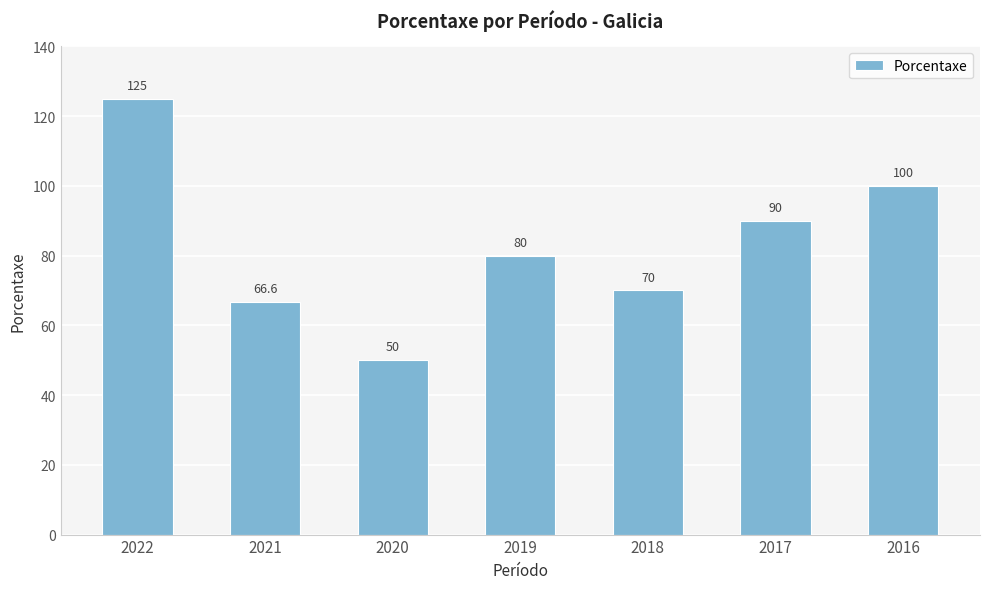

The value at 2020 is 50.0. True or false?

True